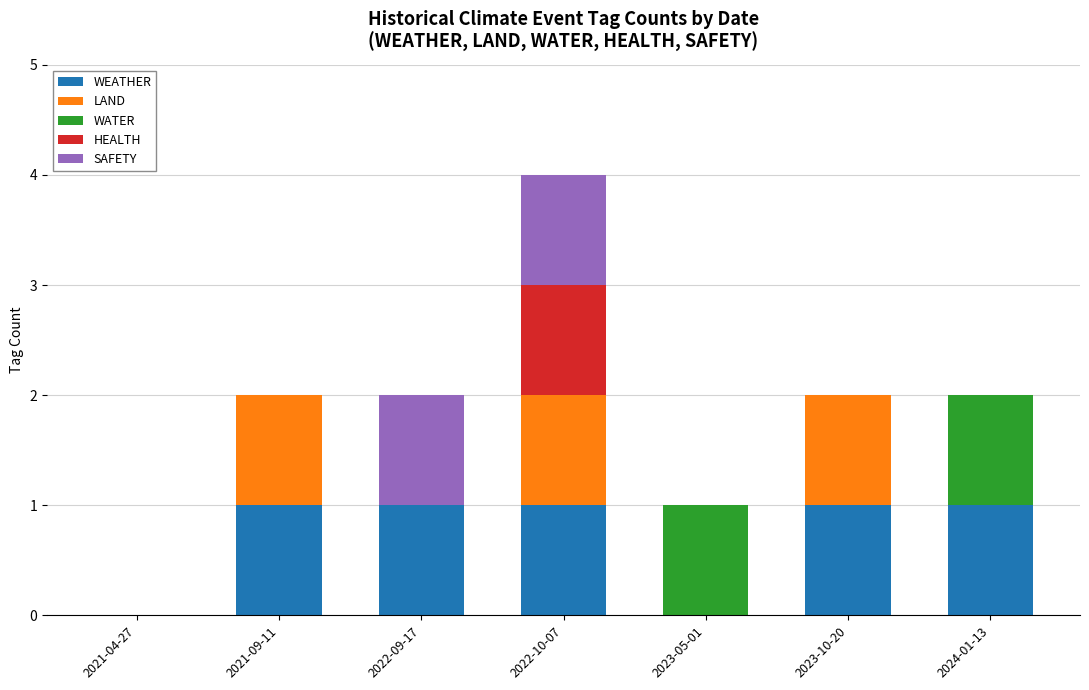

At which category is the sum across all series the highest?

2022-10-07